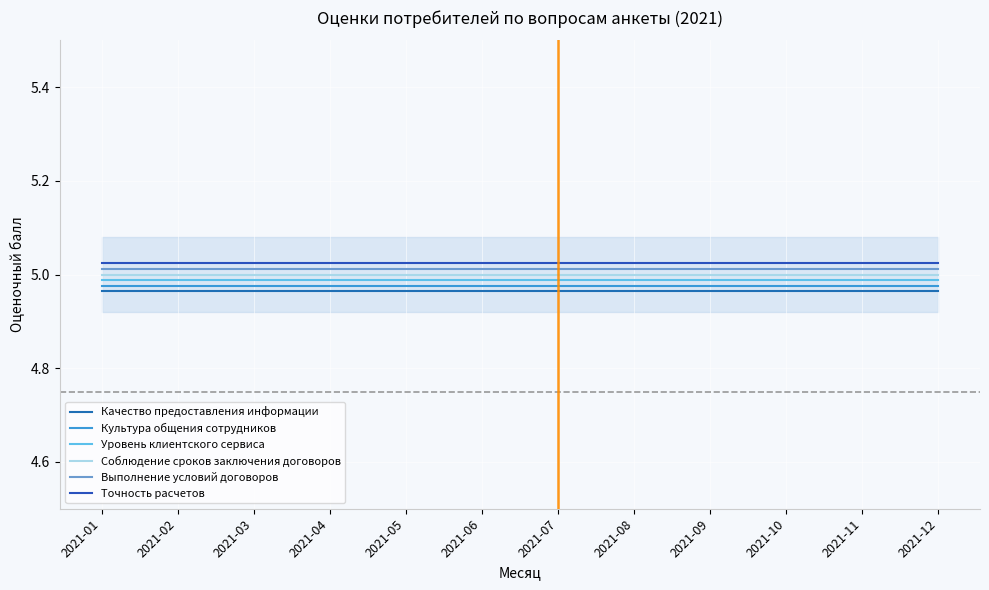

Reading left to right, what are all the values shown in this chart?

Качество предоставления информации: 5.0	5.0	5.0	5.0	5.0	5.0	5.0	5.0	5.0	5.0	5.0	5.0
Культура общения сотрудников: 5.0	5.0	5.0	5.0	5.0	5.0	5.0	5.0	5.0	5.0	5.0	5.0
Уровень клиентского сервиса: 5.0	5.0	5.0	5.0	5.0	5.0	5.0	5.0	5.0	5.0	5.0	5.0
Соблюдение сроков заключения договоров: 5.0	5.0	5.0	5.0	5.0	5.0	5.0	5.0	5.0	5.0	5.0	5.0
Выполнение условий договоров: 5.0	5.0	5.0	5.0	5.0	5.0	5.0	5.0	5.0	5.0	5.0	5.0
Точность расчетов: 5.0	5.0	5.0	5.0	5.0	5.0	5.0	5.0	5.0	5.0	5.0	5.0